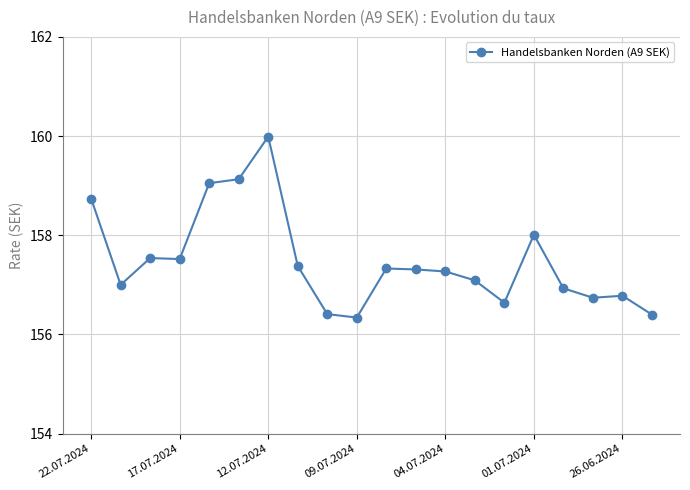

True or false: there are more than 1 points higher than both neighbors.

True